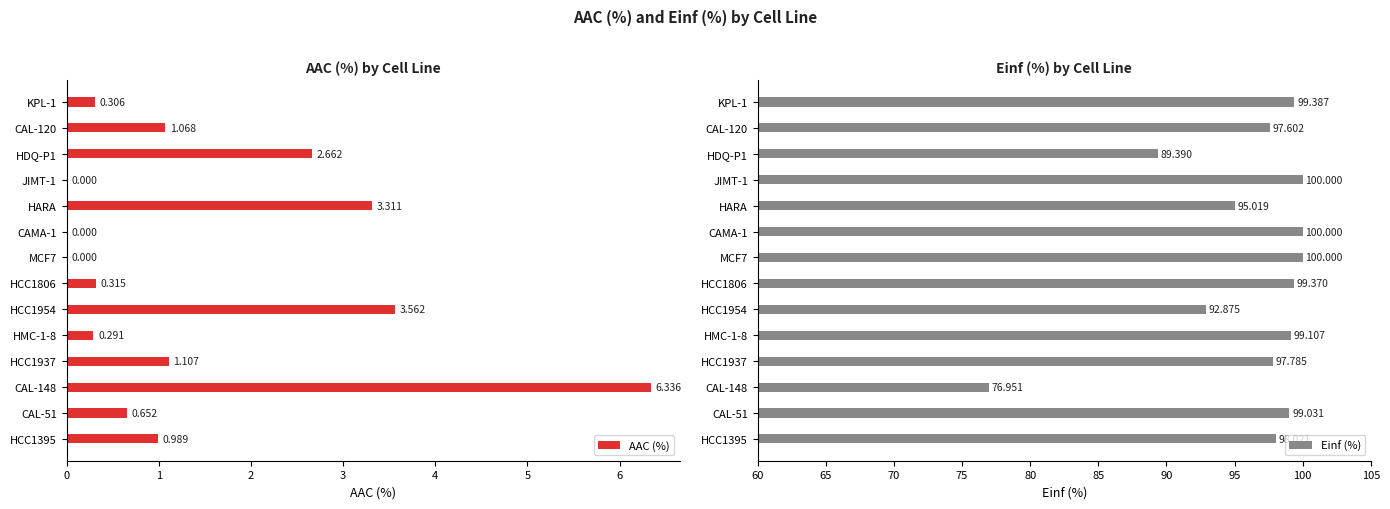

What is the sum of all AAC (%) values?

20.6